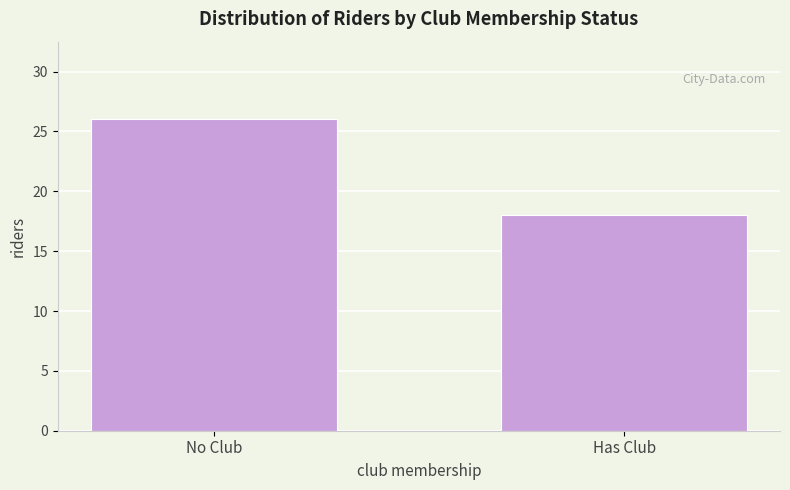

Reading left to right, extract all data points from this chart.

26	18